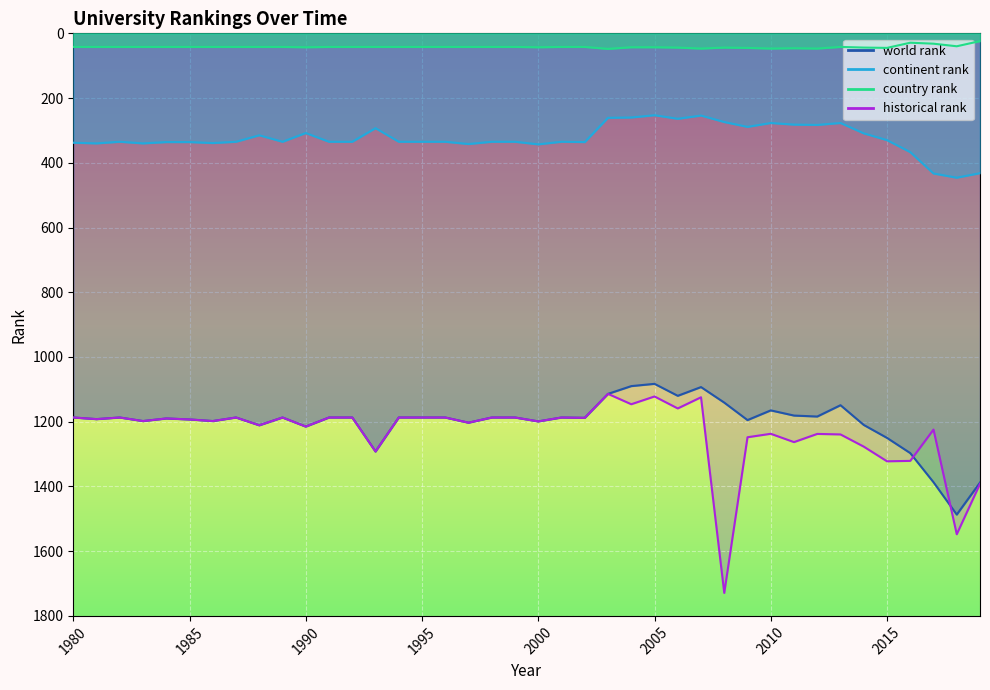

At which label is historical rank closest to 1421?

2019